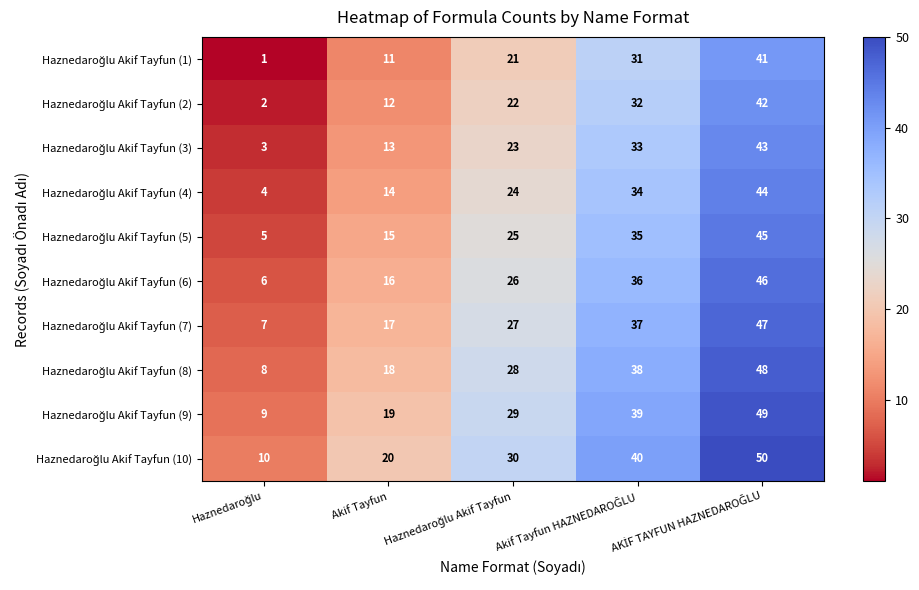

What is the spread (max minus min) of values at Akif Tayfun?

9